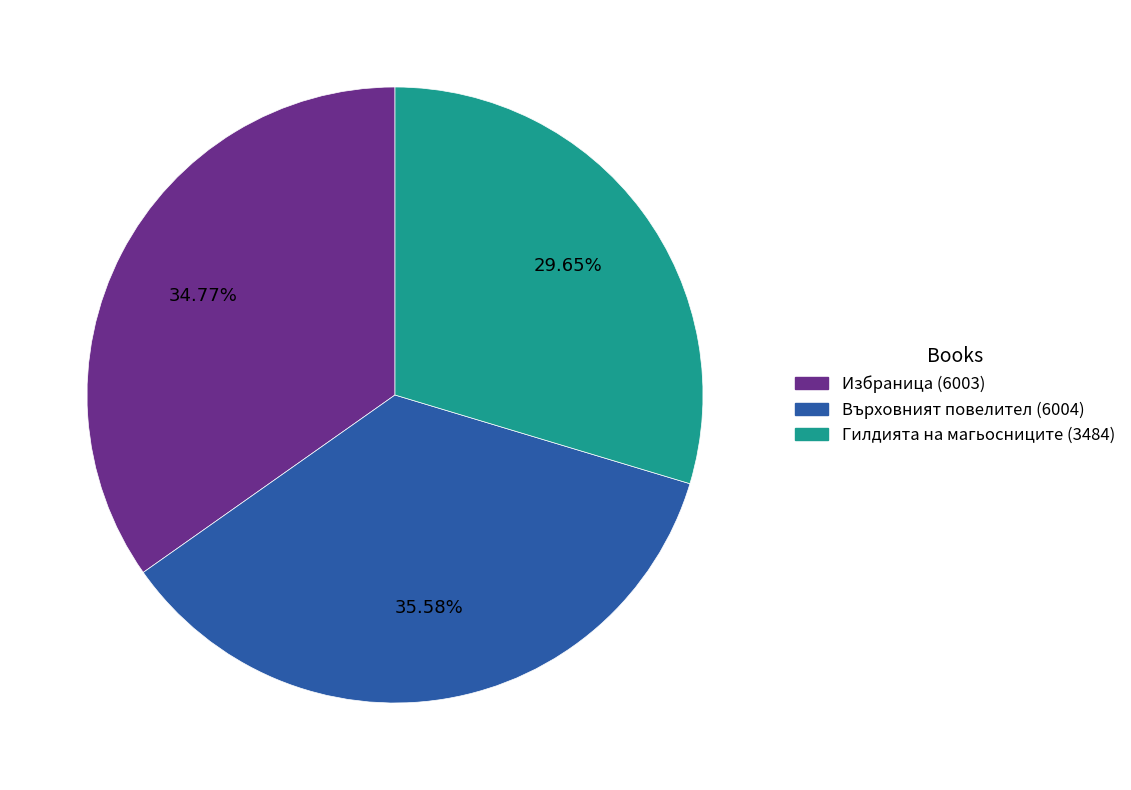

Which category has the smallest portion of the pie?

Гилдията на магьосниците (3484)